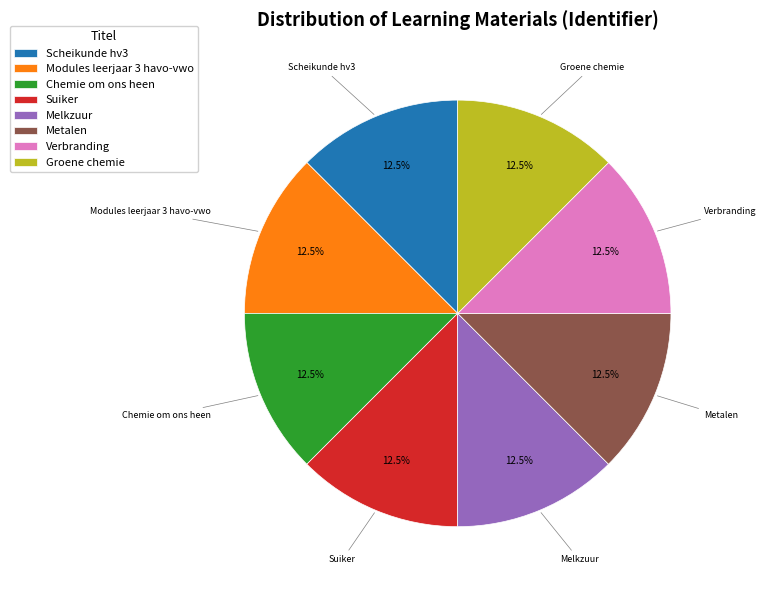

What percentage do Melkzuur and Groene chemie together represent?

25.0%